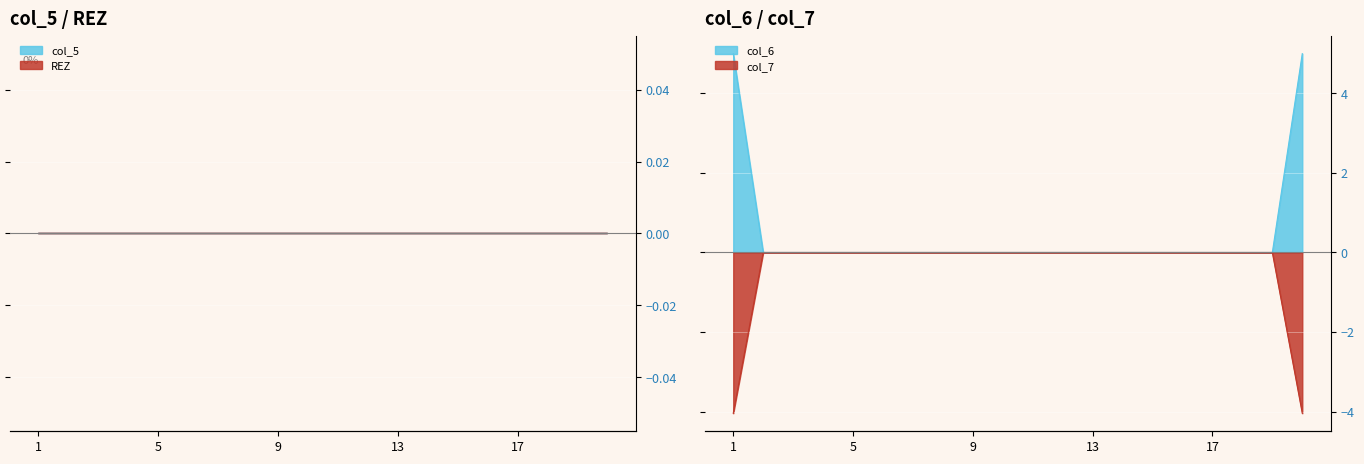

How many lines are shown in the chart?

2